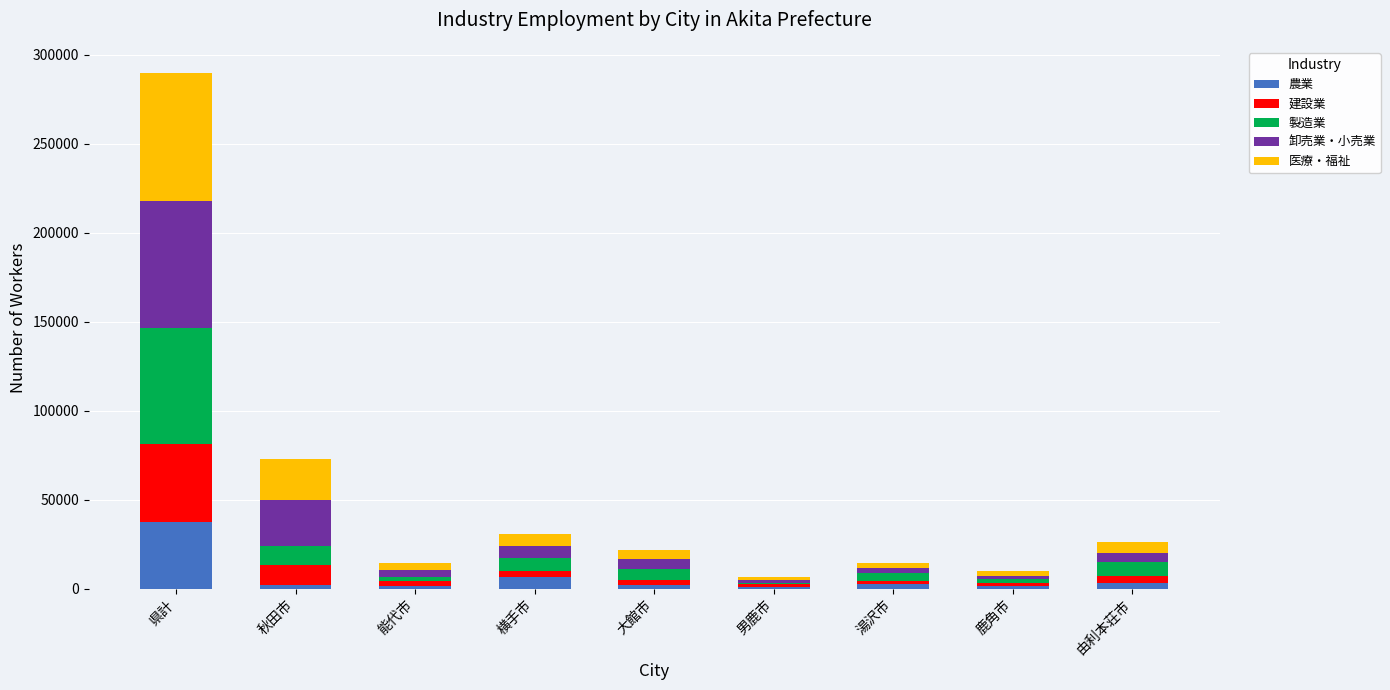

What is the difference between the maximum and minimum values in the 農業 series?

36259